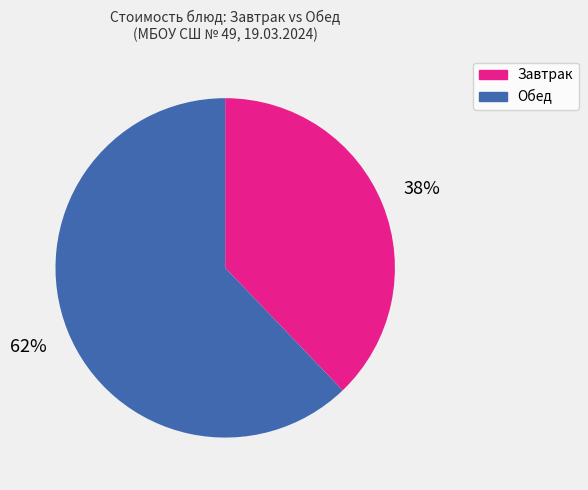

Does any single category account for the majority?

Yes